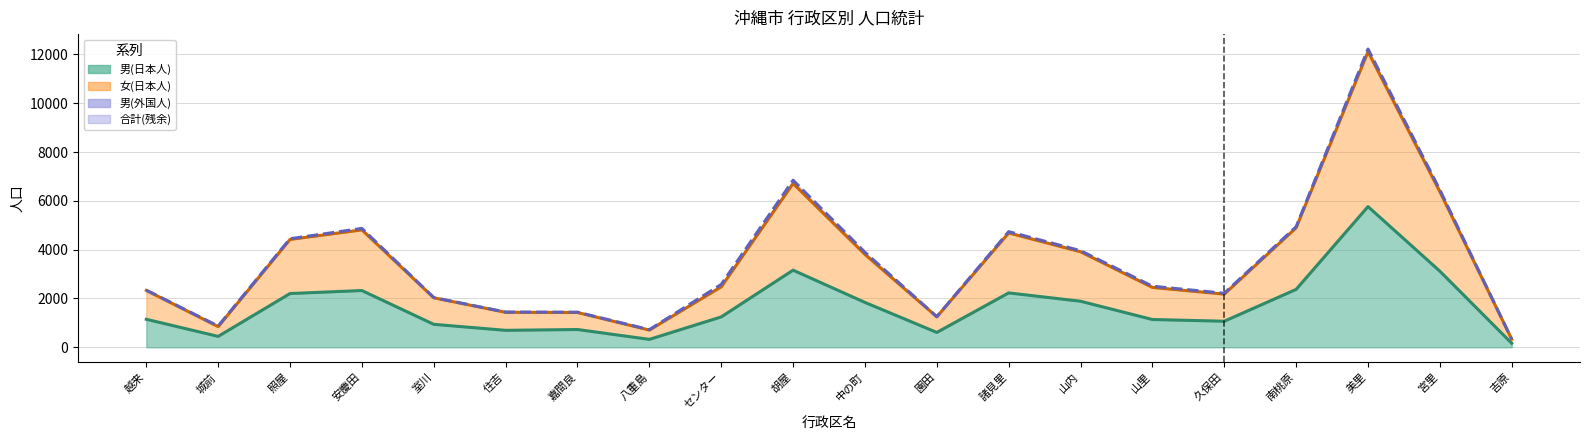

How many data points in 男(日本人) are less than 1244?

10